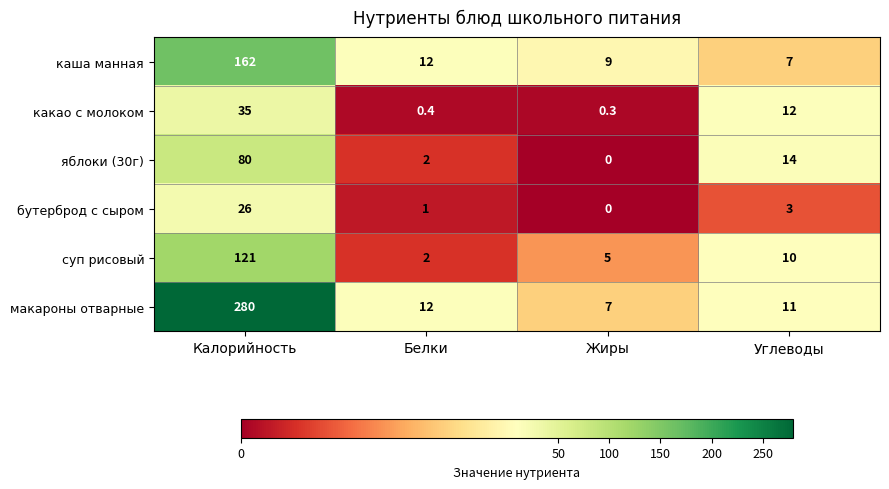

Count the number of categories in the chart.

4